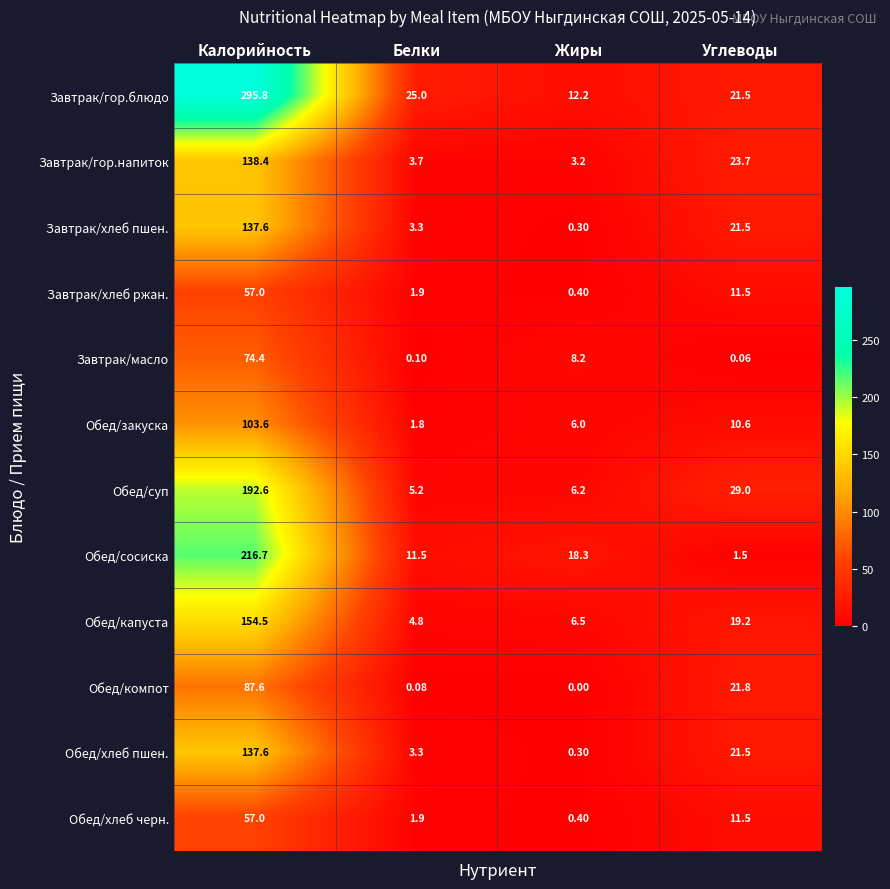

Which series has the largest range (max minus min)?

Завтрак/гор.блюдо